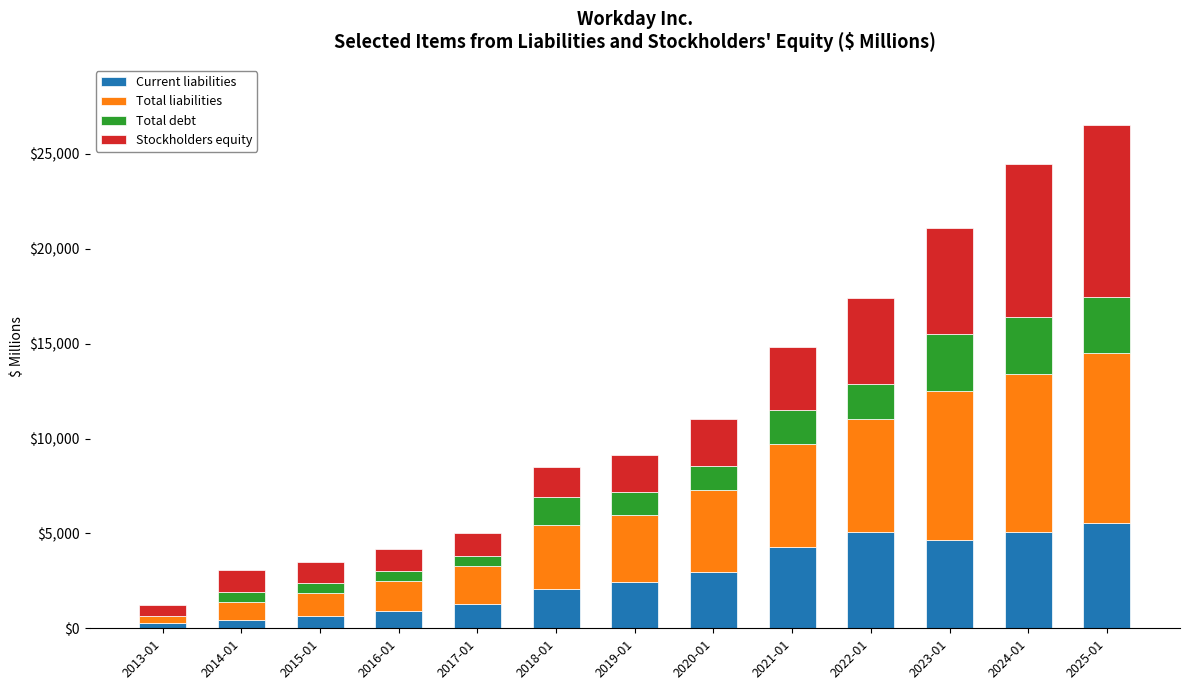

What is the highest value of the Current liabilities series?

5548